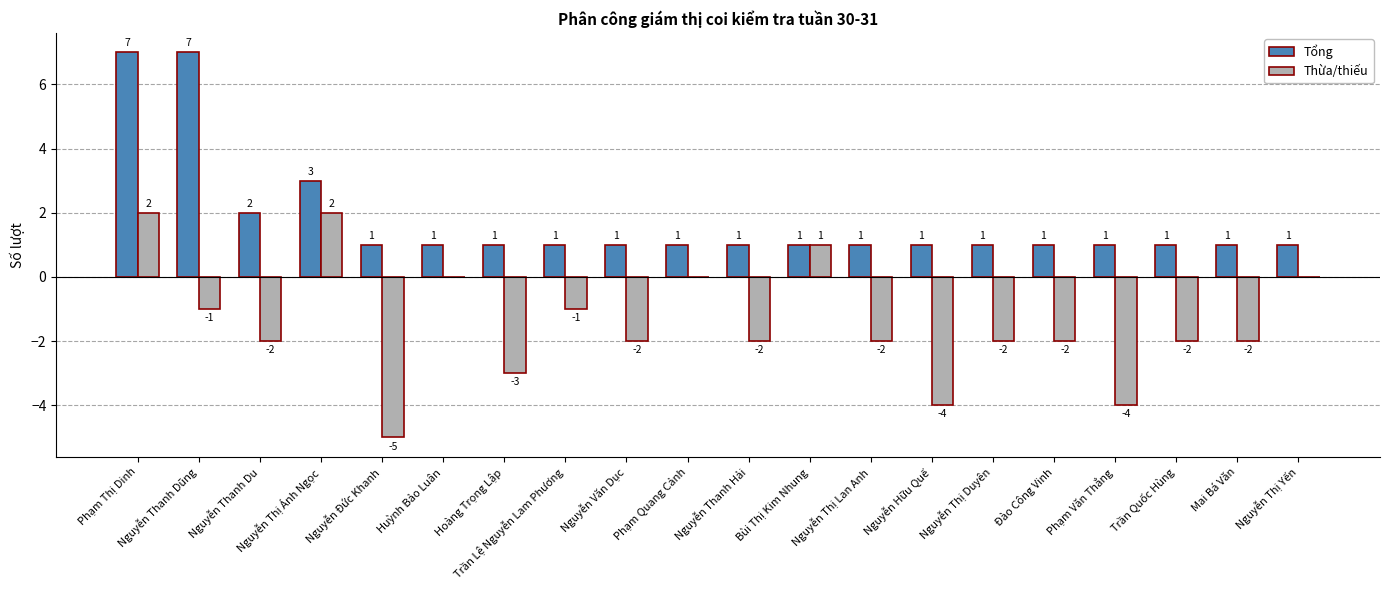

Is it true that Thừa/thiếu equals -2 at Trần Quốc Hùng?

True